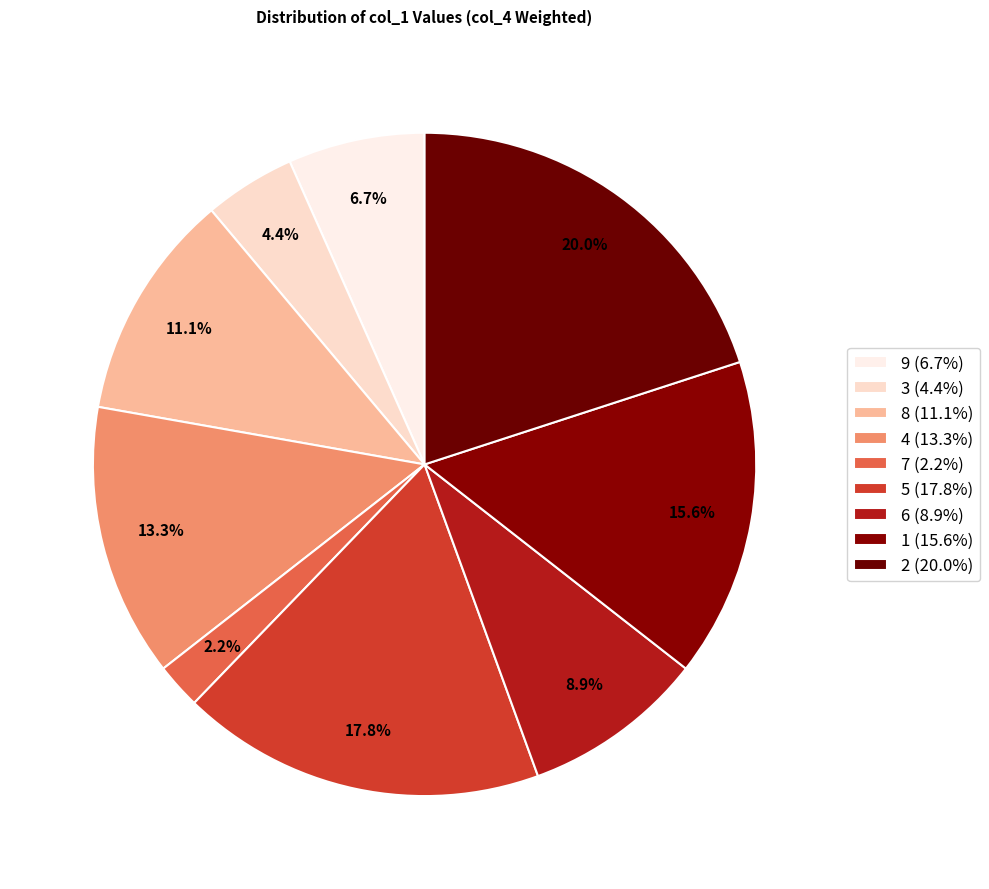

What is the total percentage of 6 and 9?

15.6%